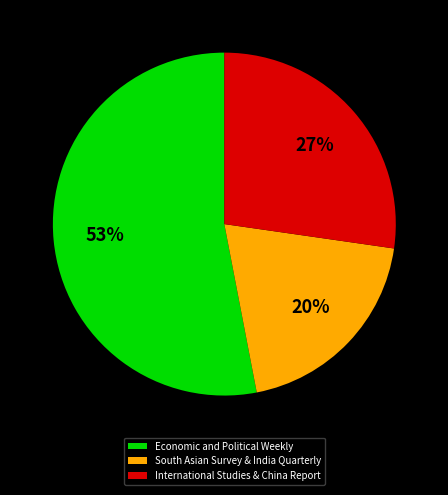

How many segments does this pie chart have?

3